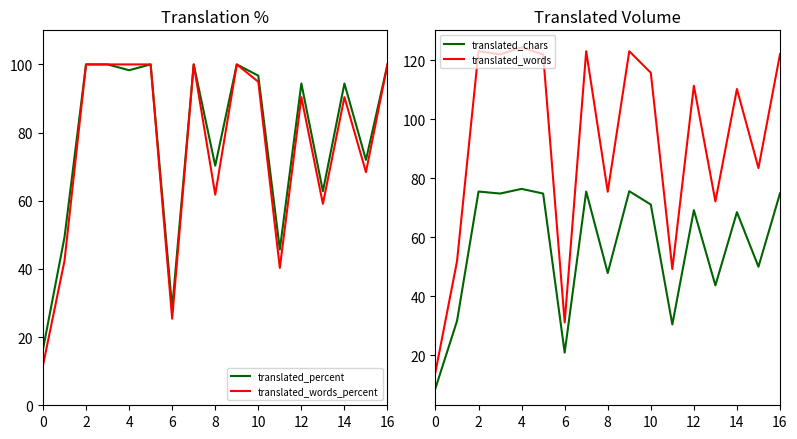

Is the value of translated_percent at 0 greater than the value of translated_words_percent at 12?

No